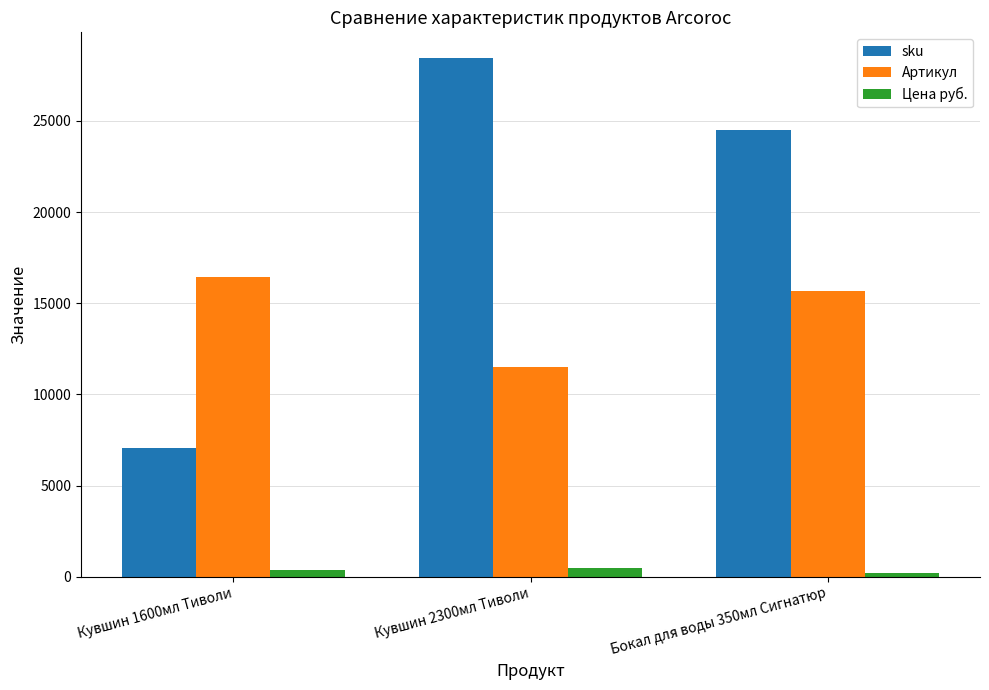

What is the smallest value displayed?

203